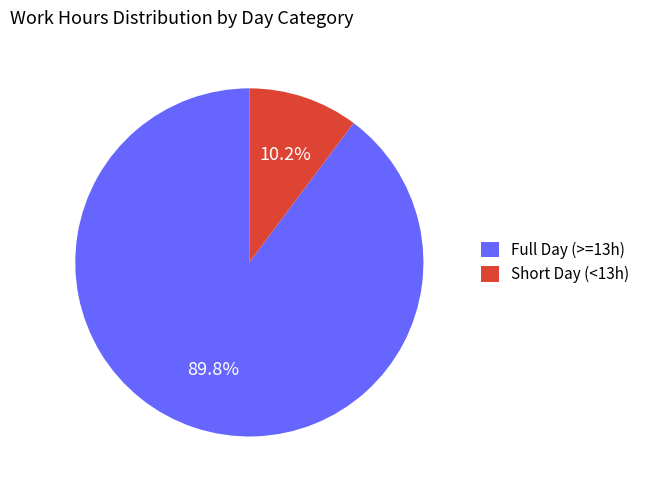

How many segments does this pie chart have?

2